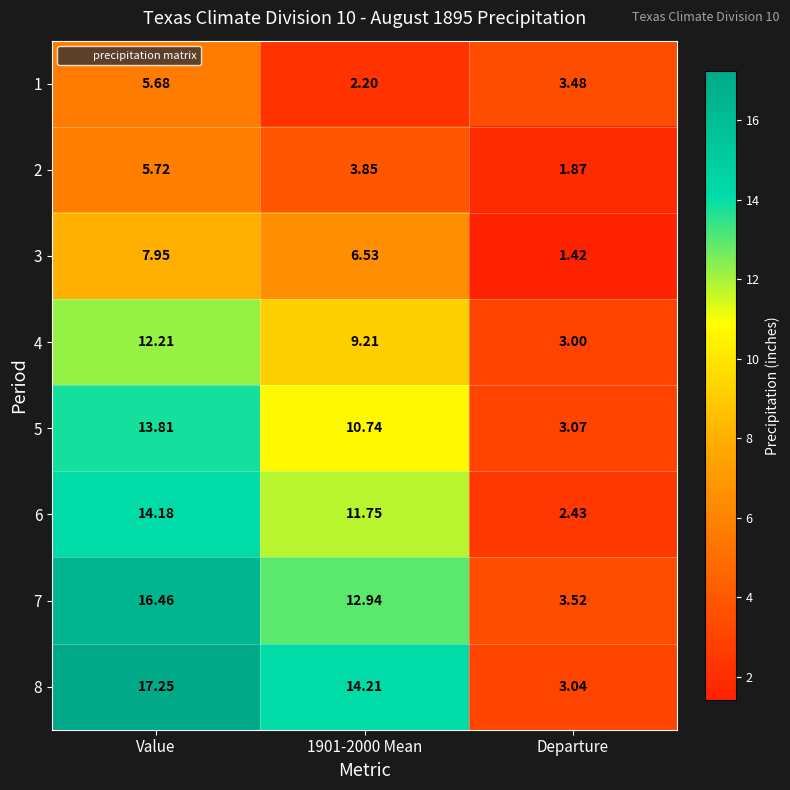

Which category has the highest value in the 2 series?

Value